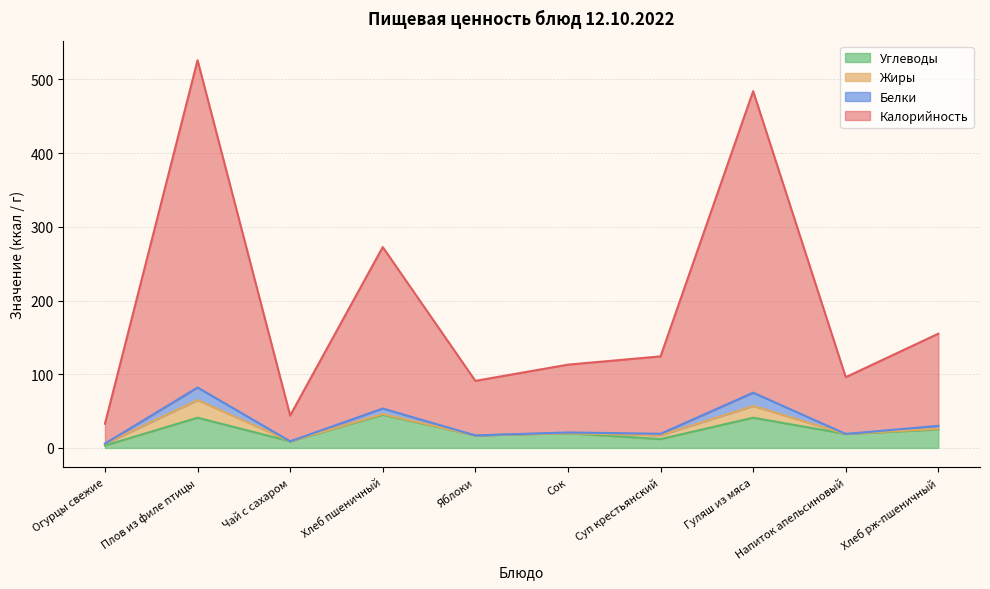

What is the difference between the maximum and second lowest values in the Калорийность series?

482.0